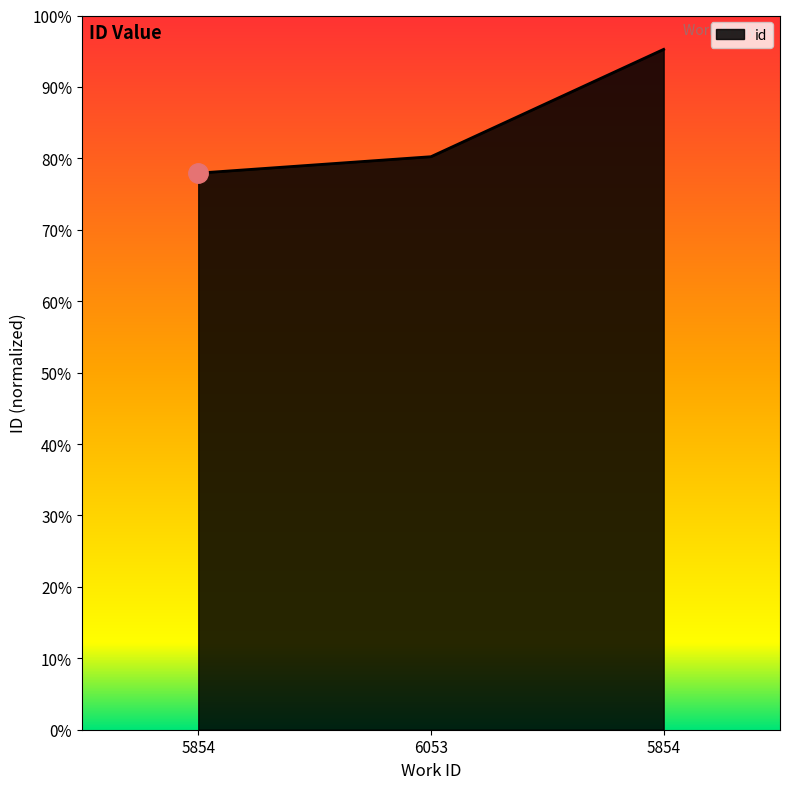

What is the value of the 2nd point from the left?

0.8